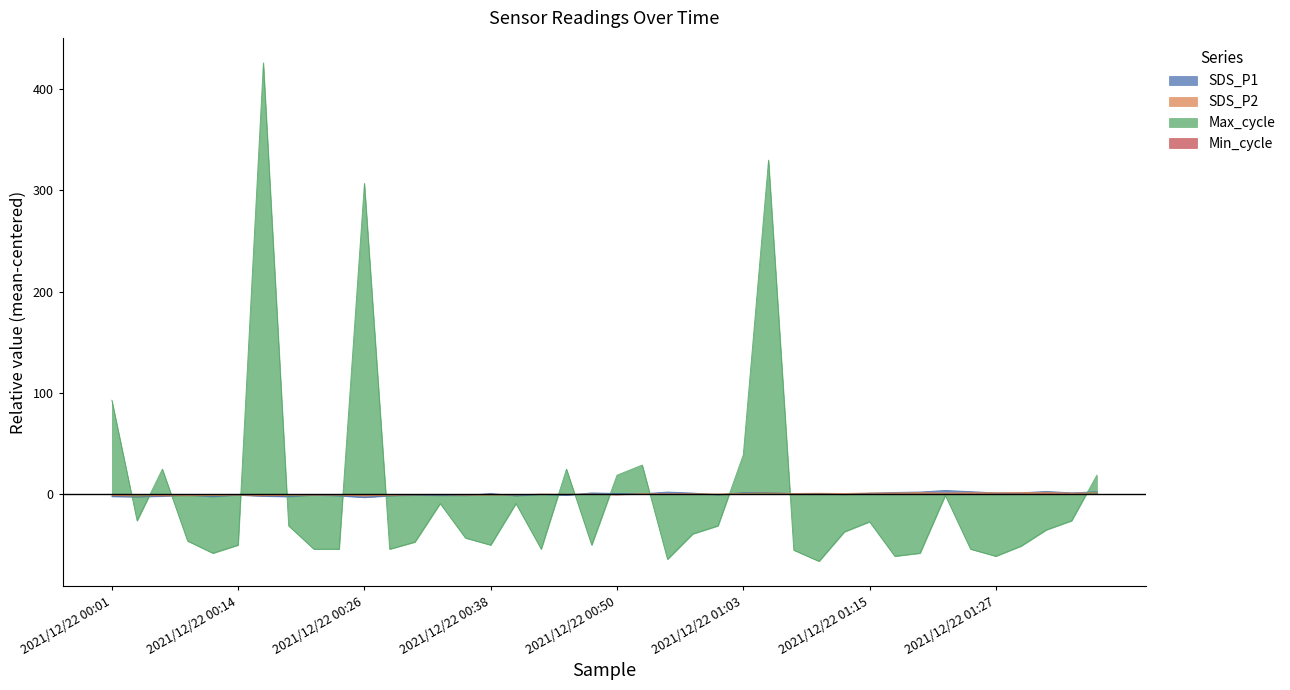

Which series has the widest spread of values?

Max_cycle